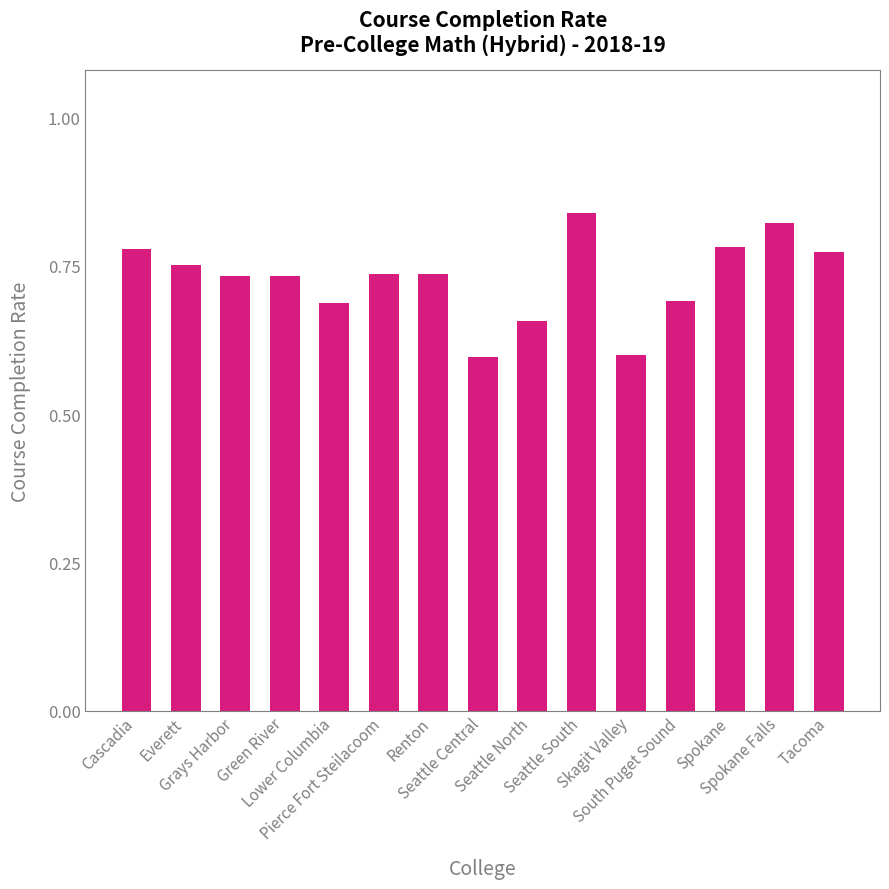

Count the values in the range 0 to 1.

15